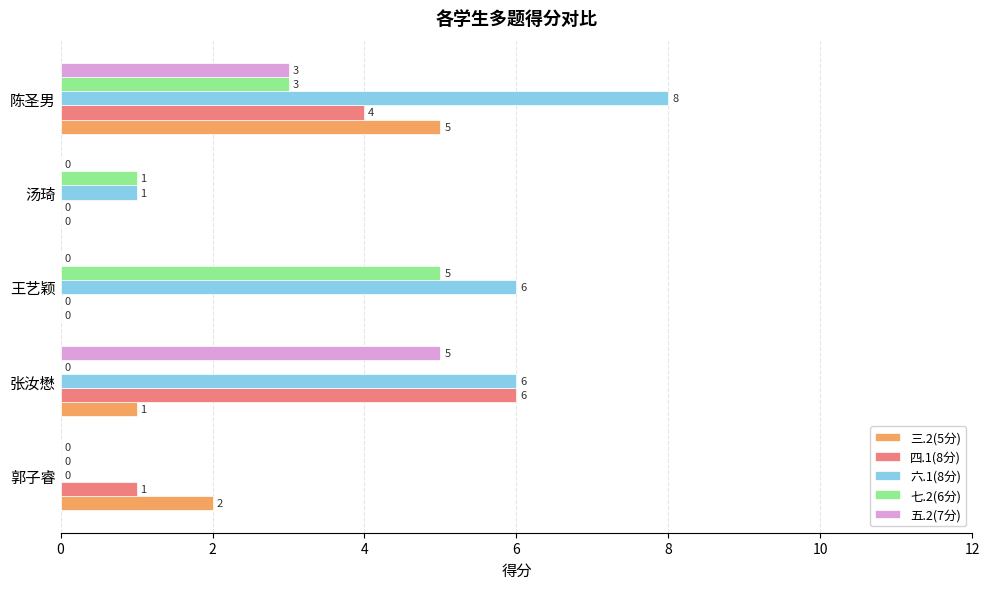

Count the number of categories in the chart.

5